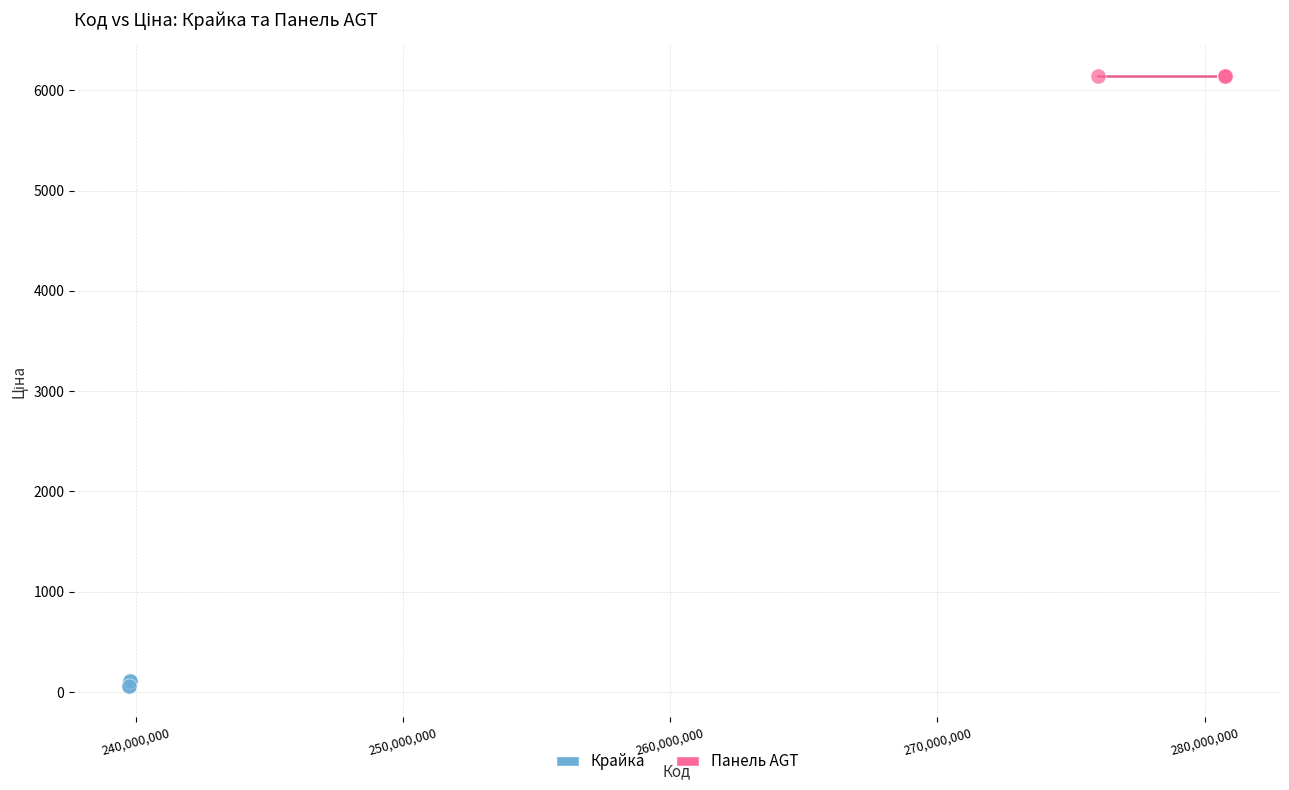

Which series contains the highest Y value?

Панель AGT